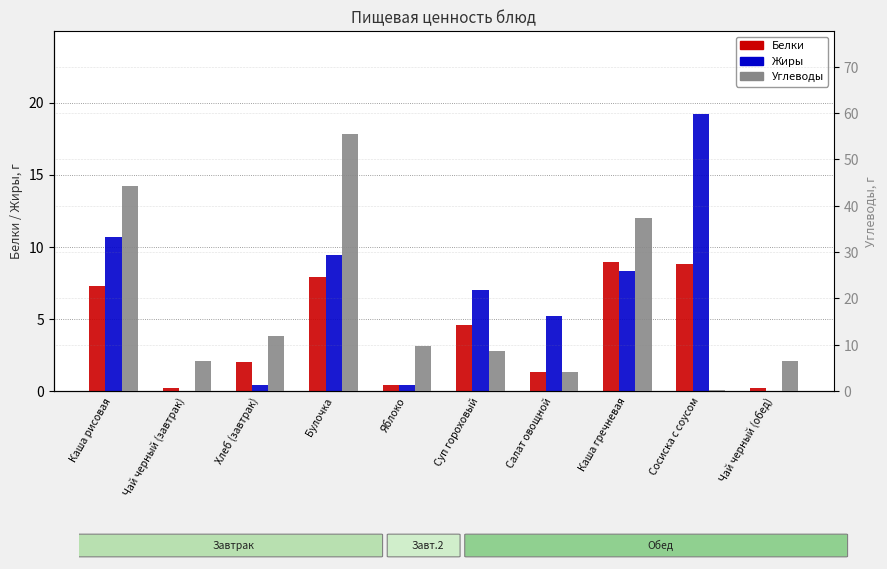

What is the label of the 1st bar from the left?

Каша рисовая